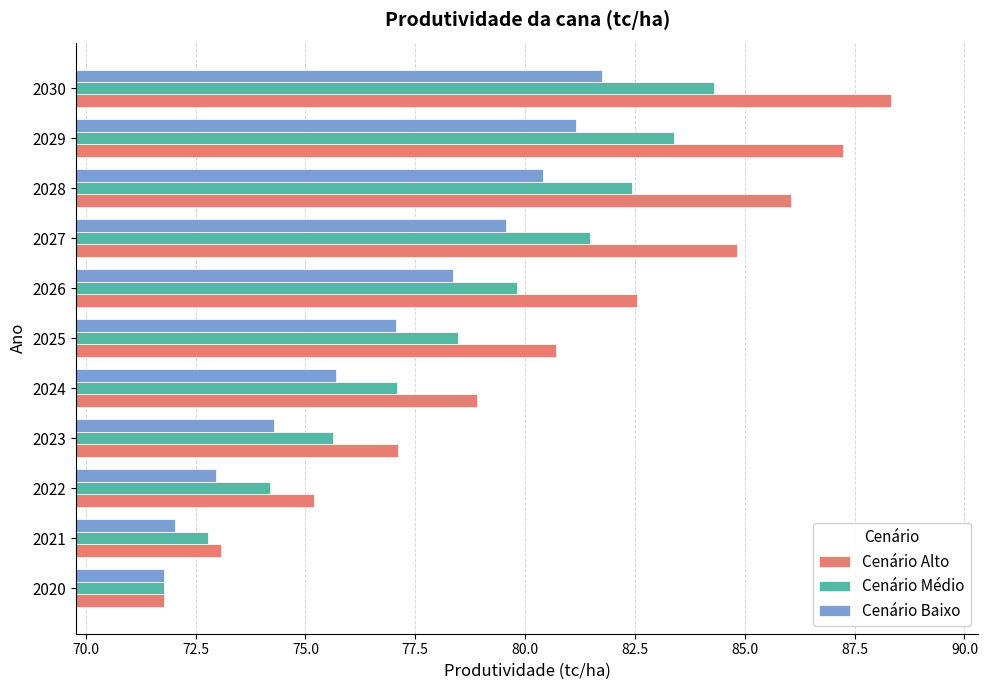

The Cenário Alto series shows 73.1 at 2021. True or false?

True